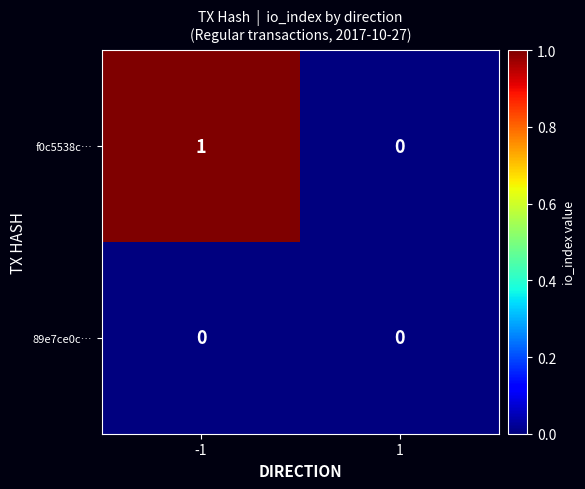

Which series has the largest total across all categories?

f0c5538c…